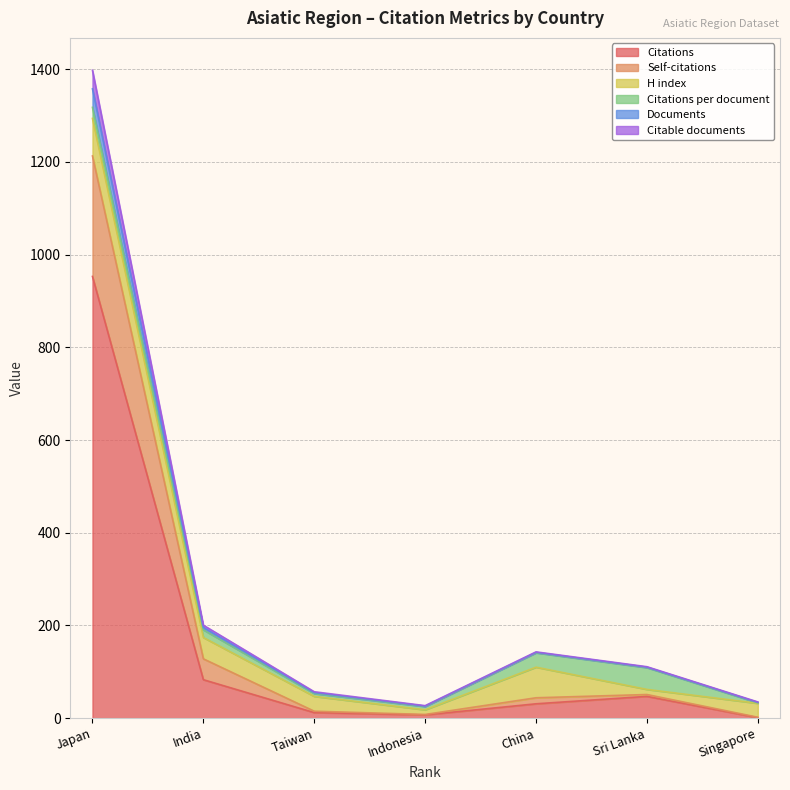

True or false: Documents and Citations cross at least once.

False